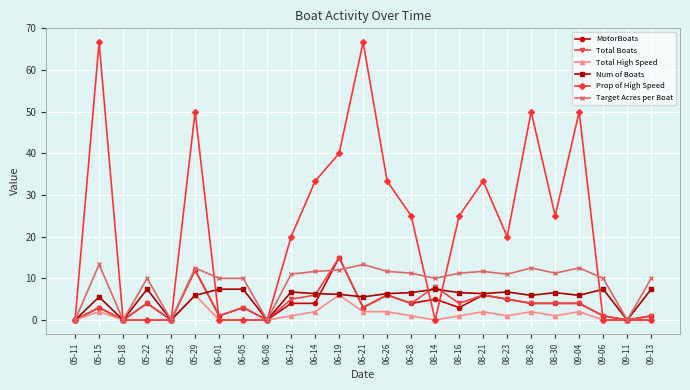

What is the total value across all series at 06-14?

63.3